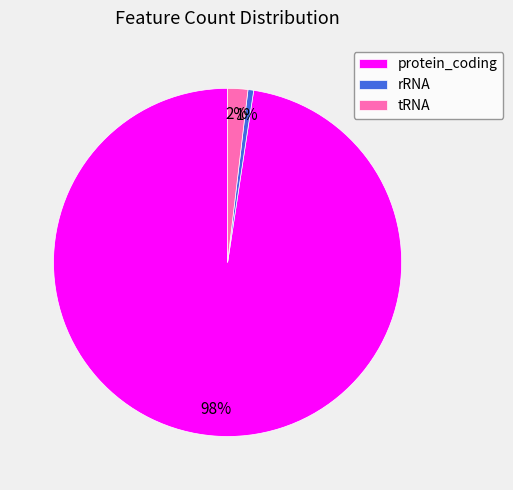

Which category has the biggest portion of the pie?

protein_coding